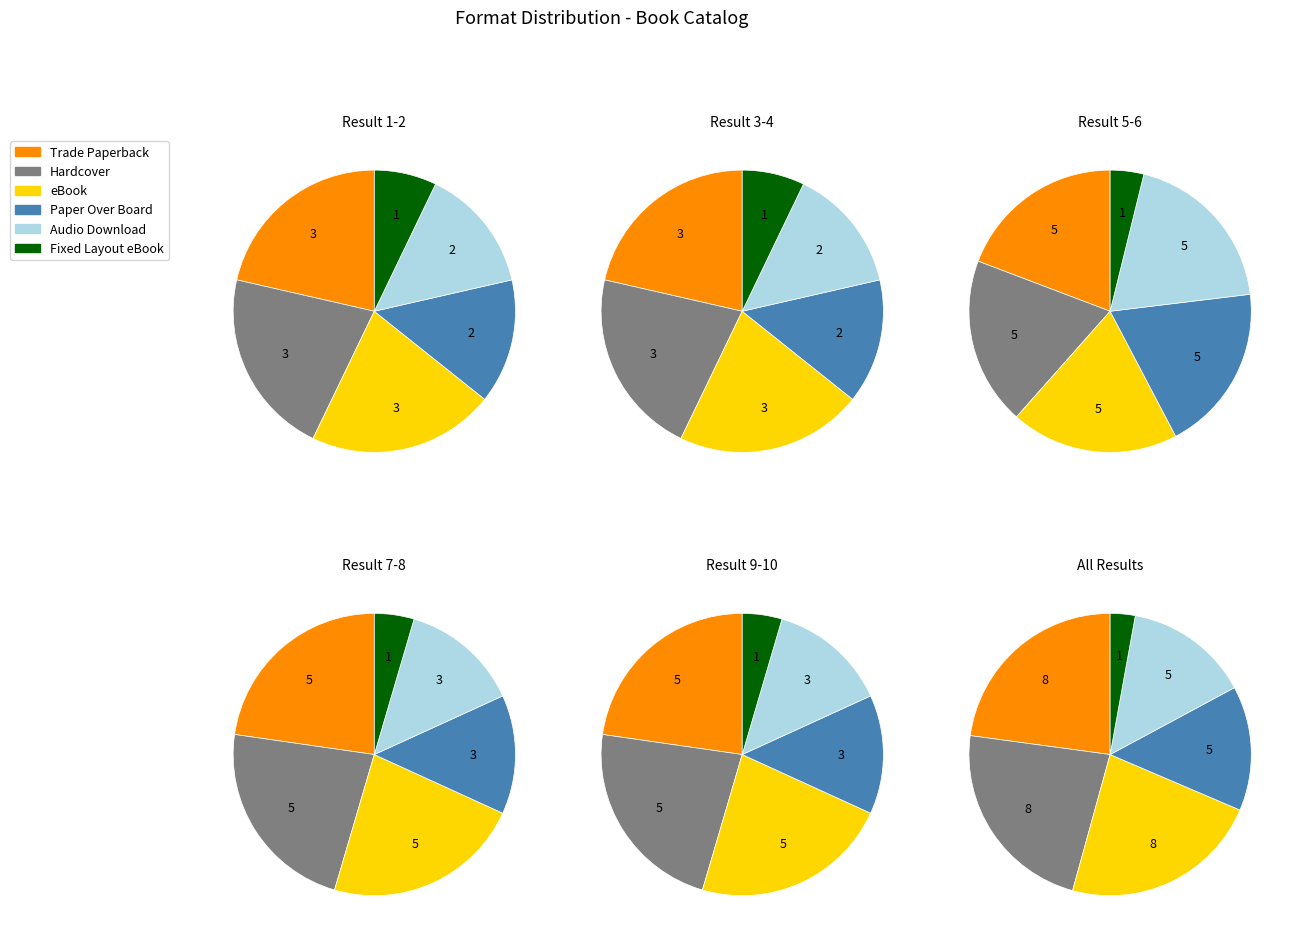

Combined, what portion of the pie is Trade Paperback and Fixed Layout eBook?

25.7%